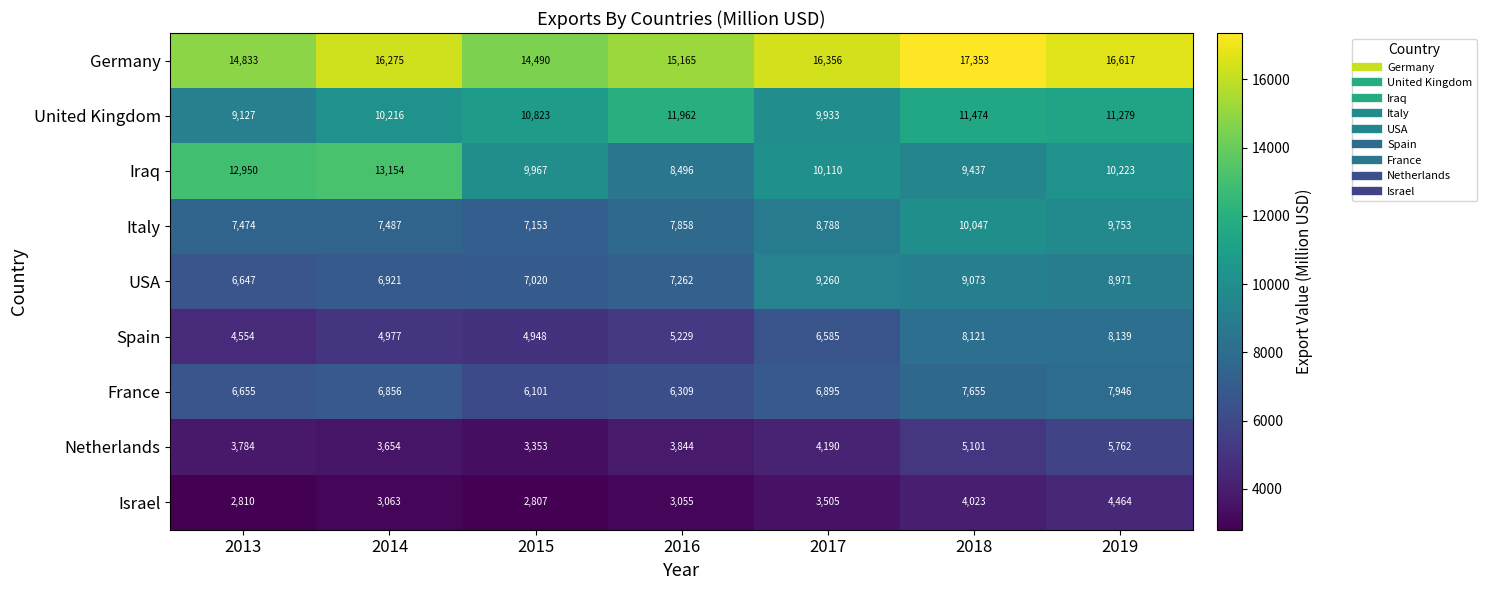

How many data points does each series have?

7